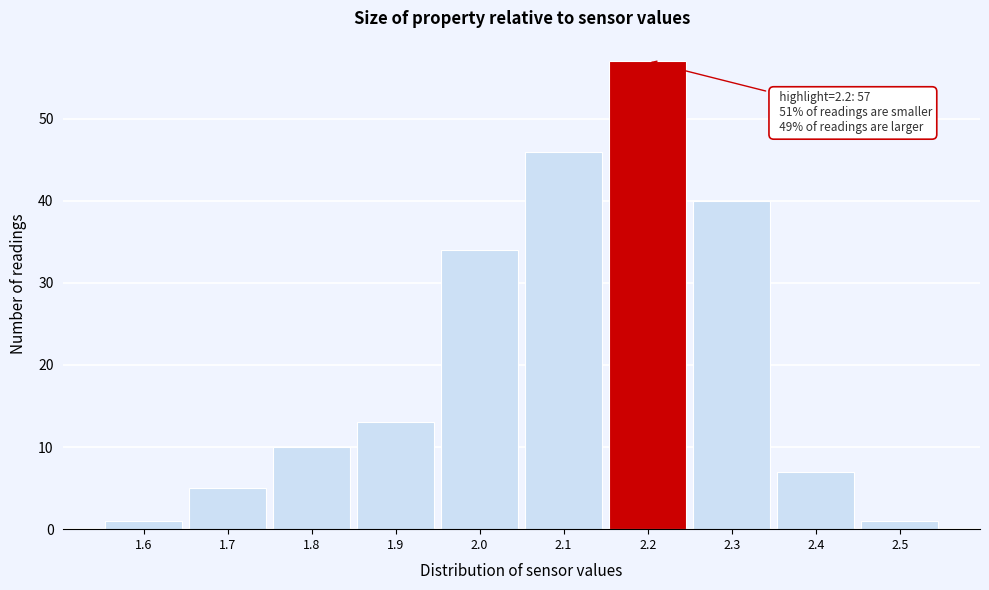

Which range on the x-axis has the tallest bar?

2.15 to 2.25